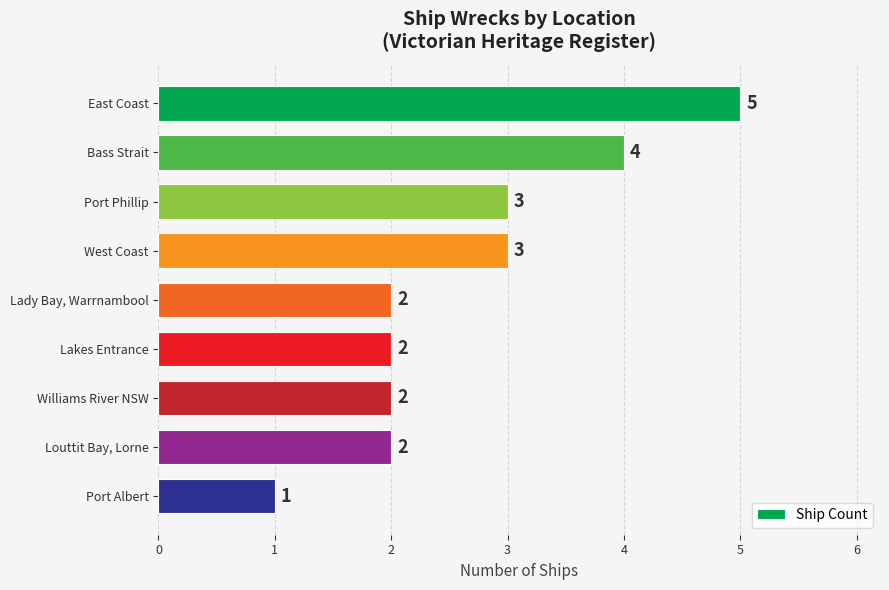

Reading top to bottom, what are all the values shown in this chart?

East Coast=5	Bass Strait=4	Port Phillip=3	West Coast=3	Lady Bay, Warrnambool=2	Lakes Entrance=2	Williams River NSW=2	Louttit Bay, Lorne=2	Port Albert=1